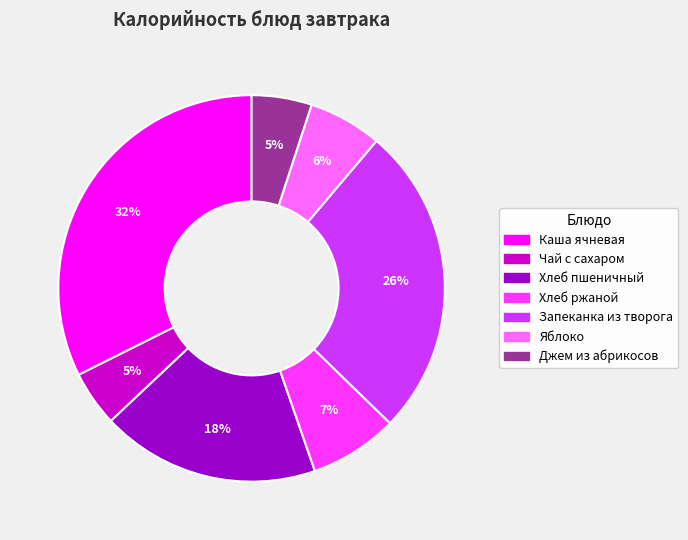

Is the sum of Каша ячневая and Чай с сахаром greater than half?

No